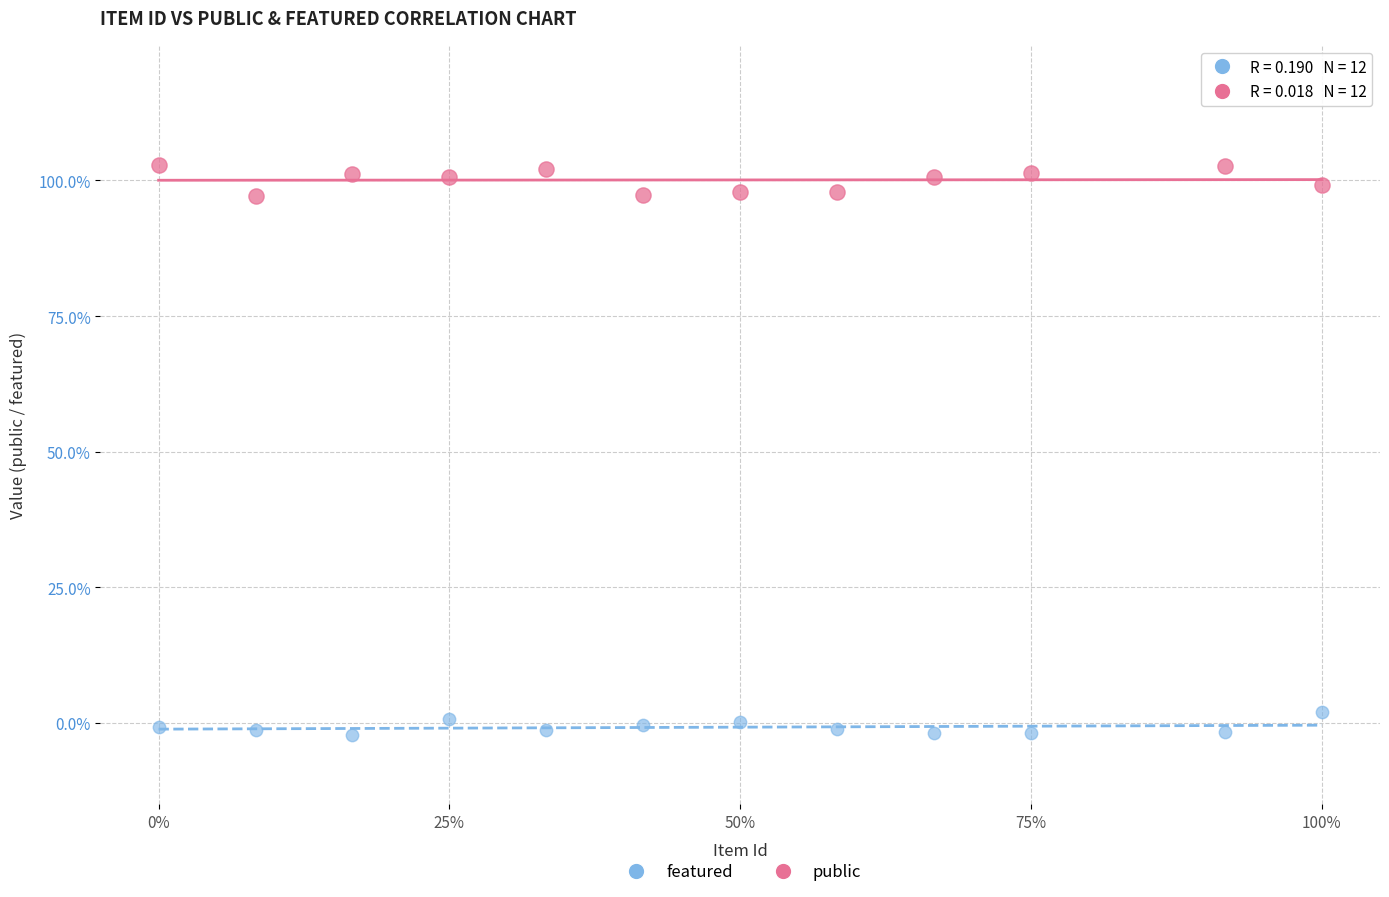

Which series contains the highest Y value?

public